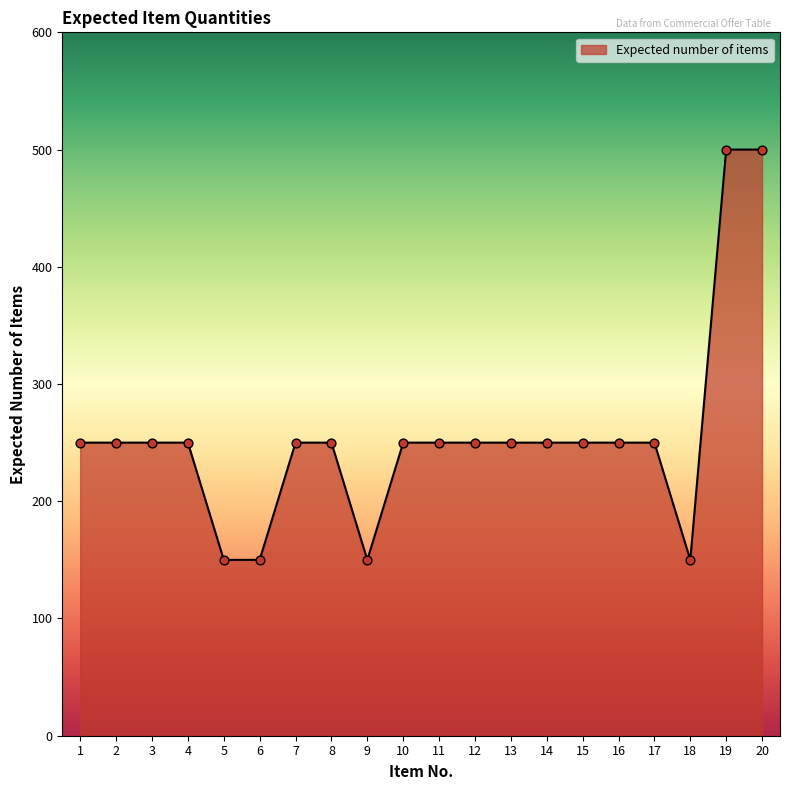

Between 14 and 9, which is larger?

14